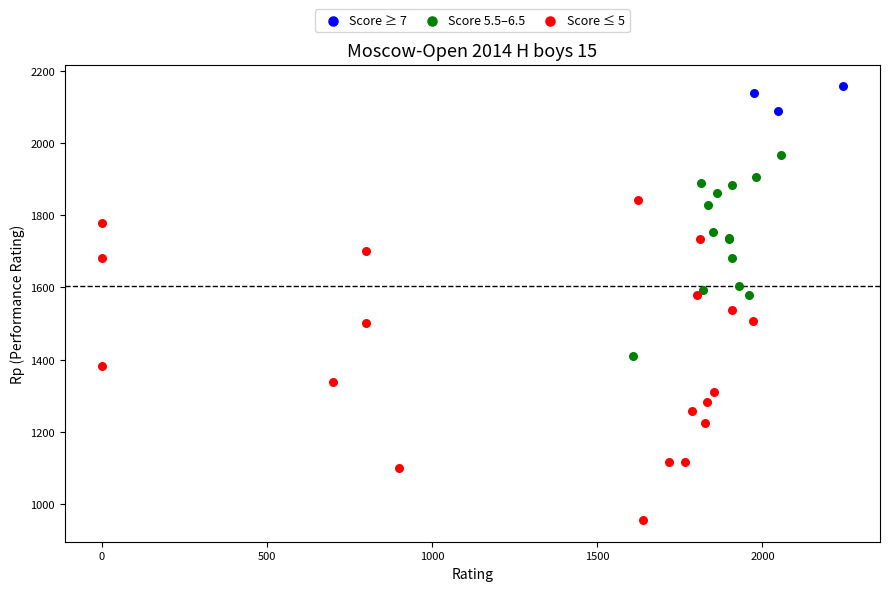

Which series has the widest spread of Y values?

Score ≤ 5